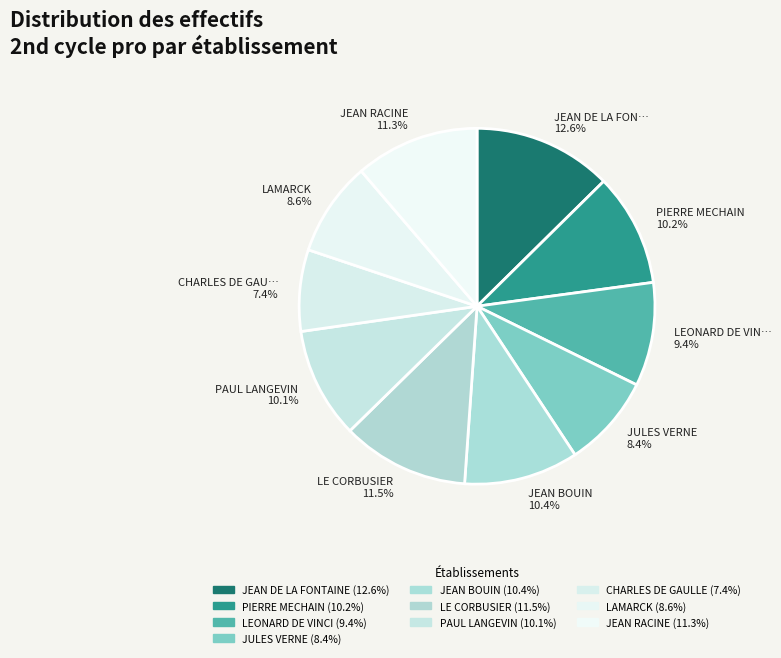

Which slice is the largest?

JEAN DE LA FONTAINE